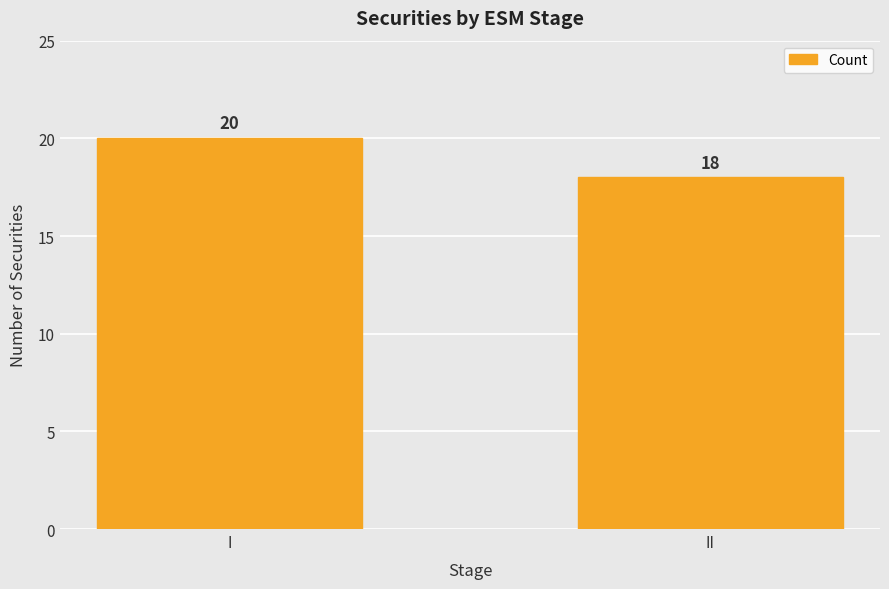

Reading left to right, list all the values displayed in this chart.

I=20	II=18